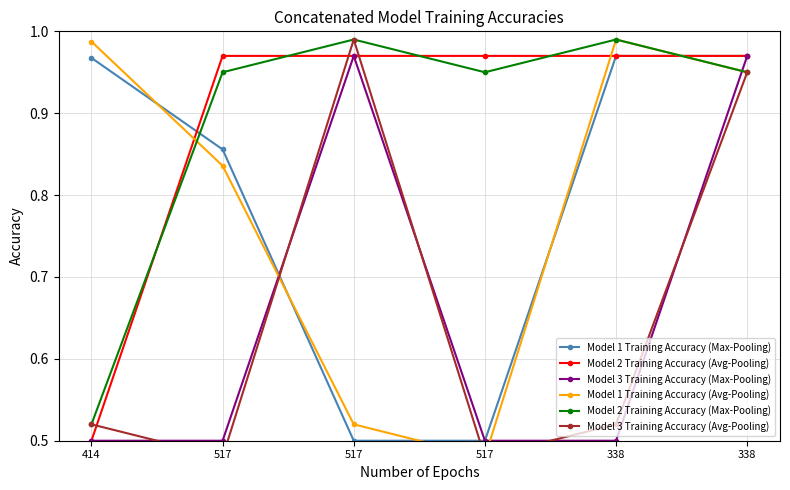

What is the label of the 4th point from the right?

517